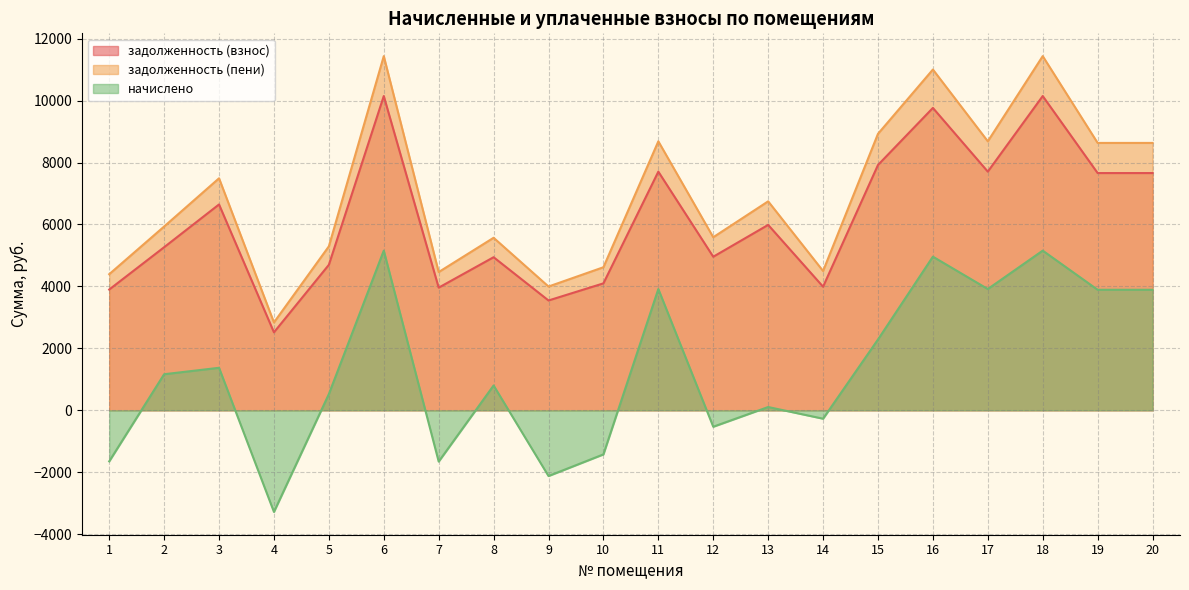

True or false: задолженность (пени) and начислено intersect in this chart.

False